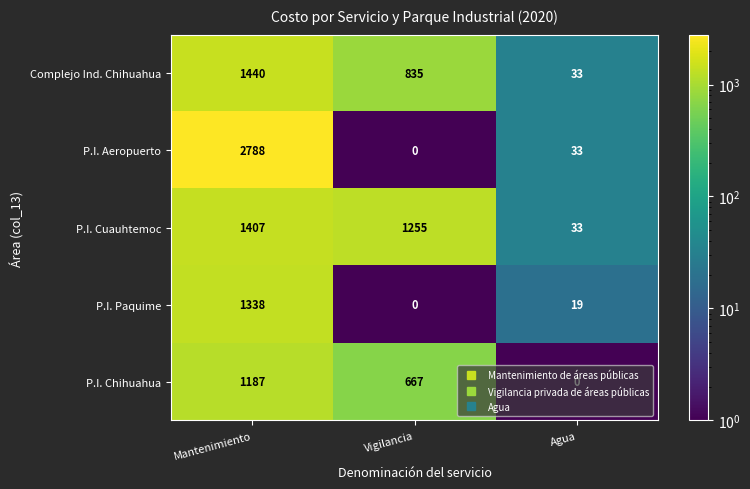

Count the number of categories in the chart.

3